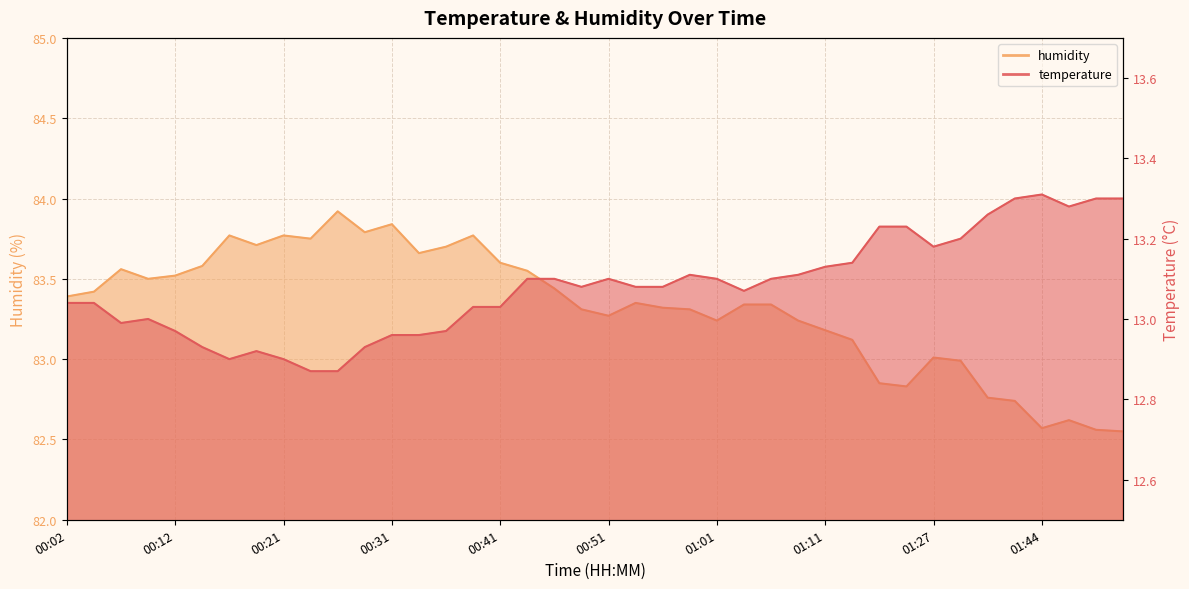

At which category does temperature reach its first local valley?

00:07